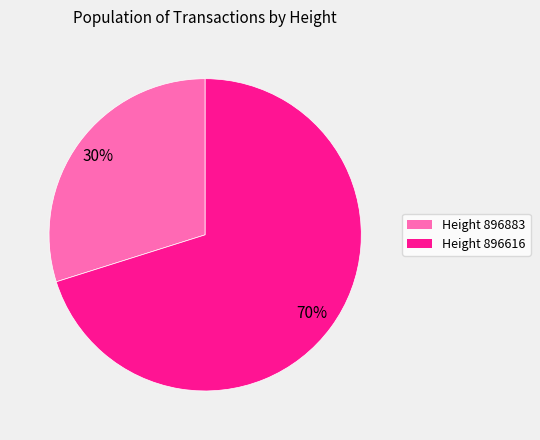

To the nearest percent, what is the difference between the largest and smallest slice percentages?

40%